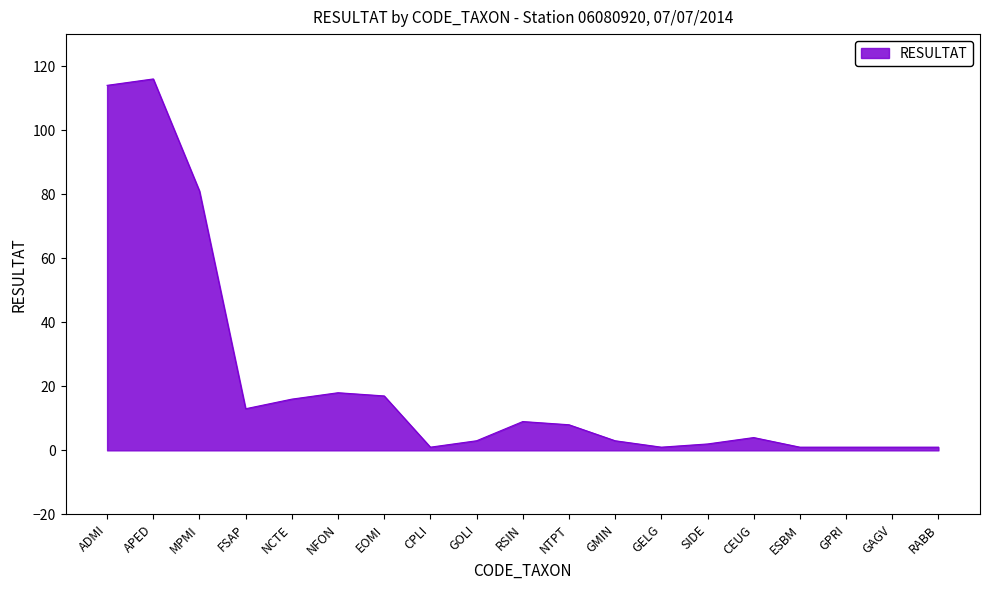

What is the greatest value displayed?

116